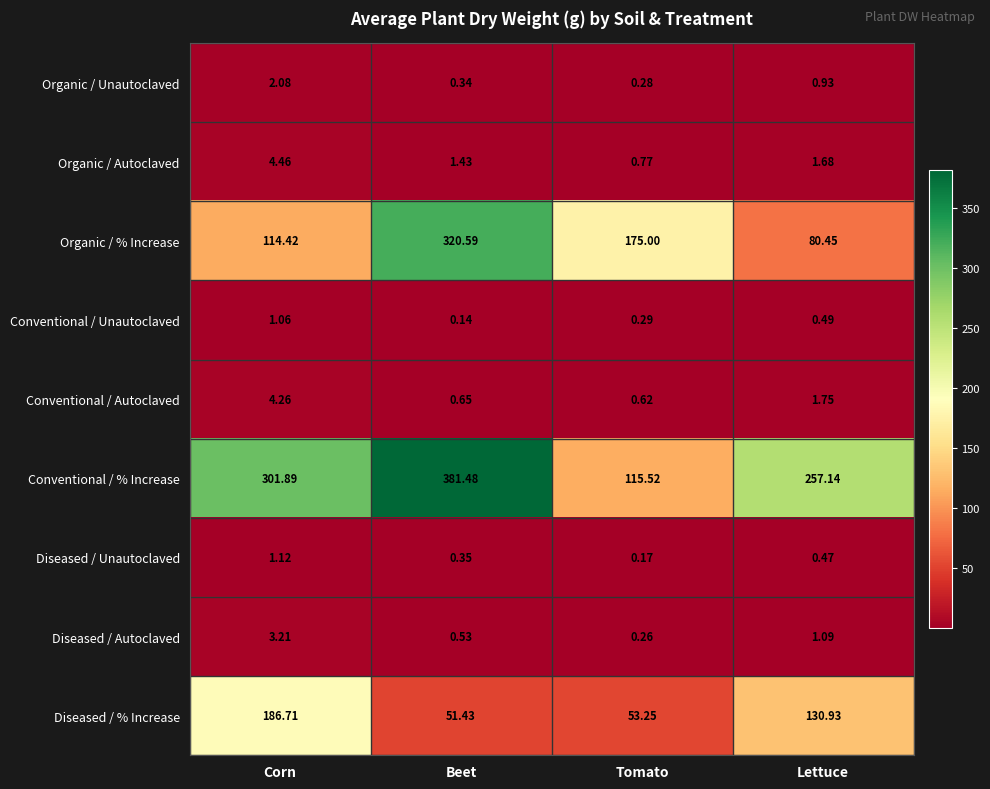

Rank the series by their maximum value, from lowest to highest.

Conventional / Unautoclaved, Diseased / Unautoclaved, Organic / Unautoclaved, Diseased / Autoclaved, Conventional / Autoclaved, Organic / Autoclaved, Diseased / % Increase, Organic / % Increase, Conventional / % Increase